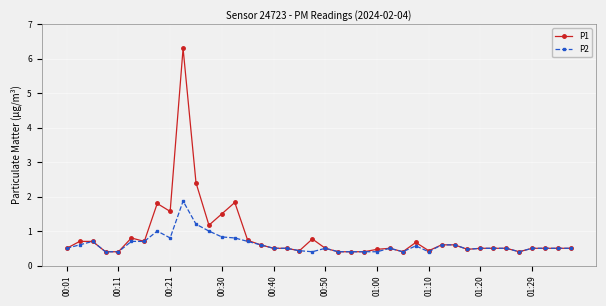

What is the greatest value displayed?

6.3